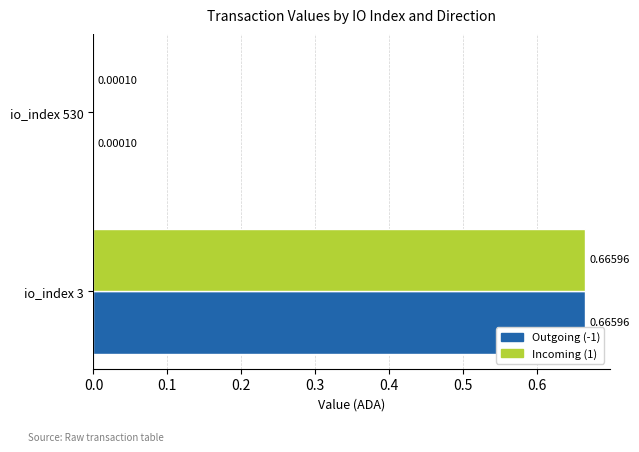

Is the value of Outgoing (-1) at io_index 530 greater than the value of Incoming (1) at io_index 3?

No